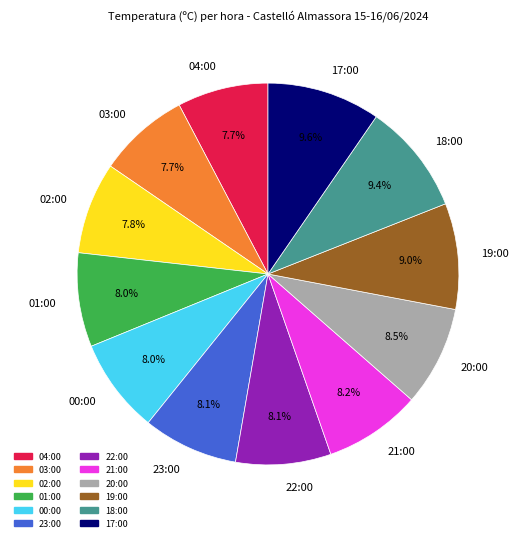

What is the ratio of the value at 04:00 to the value at 21:00?

0.9